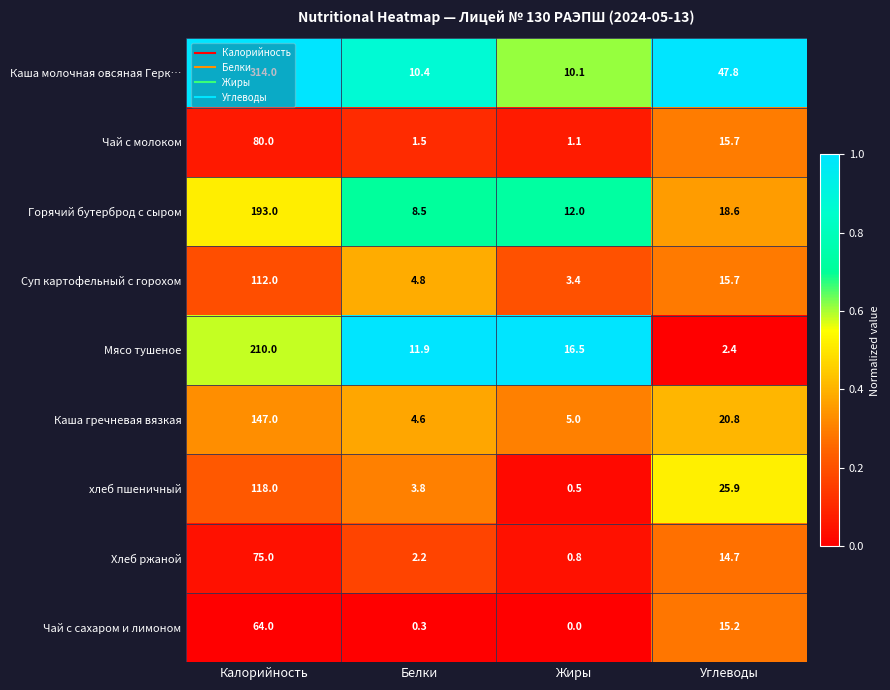

At which category does the chart reach its peak across all series?

Калорийность